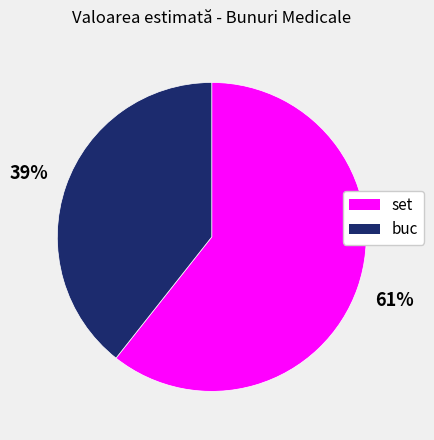

Is there any slice that represents more than half of the pie?

Yes